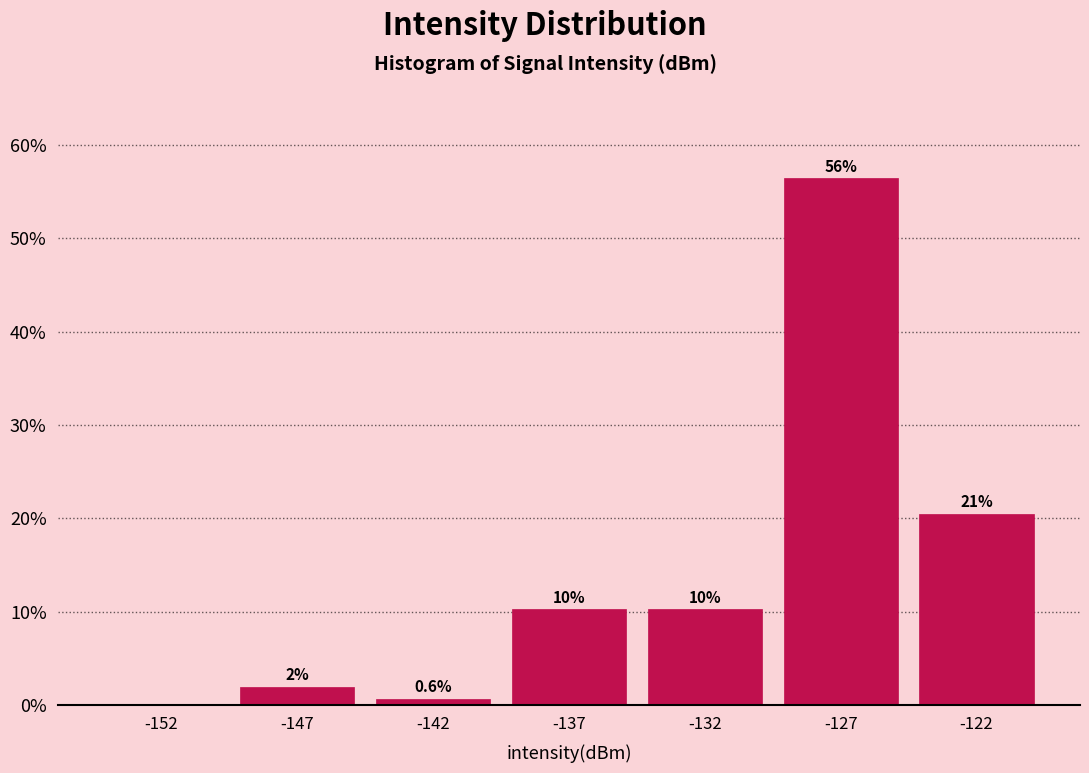

Are the bars horizontal?

No